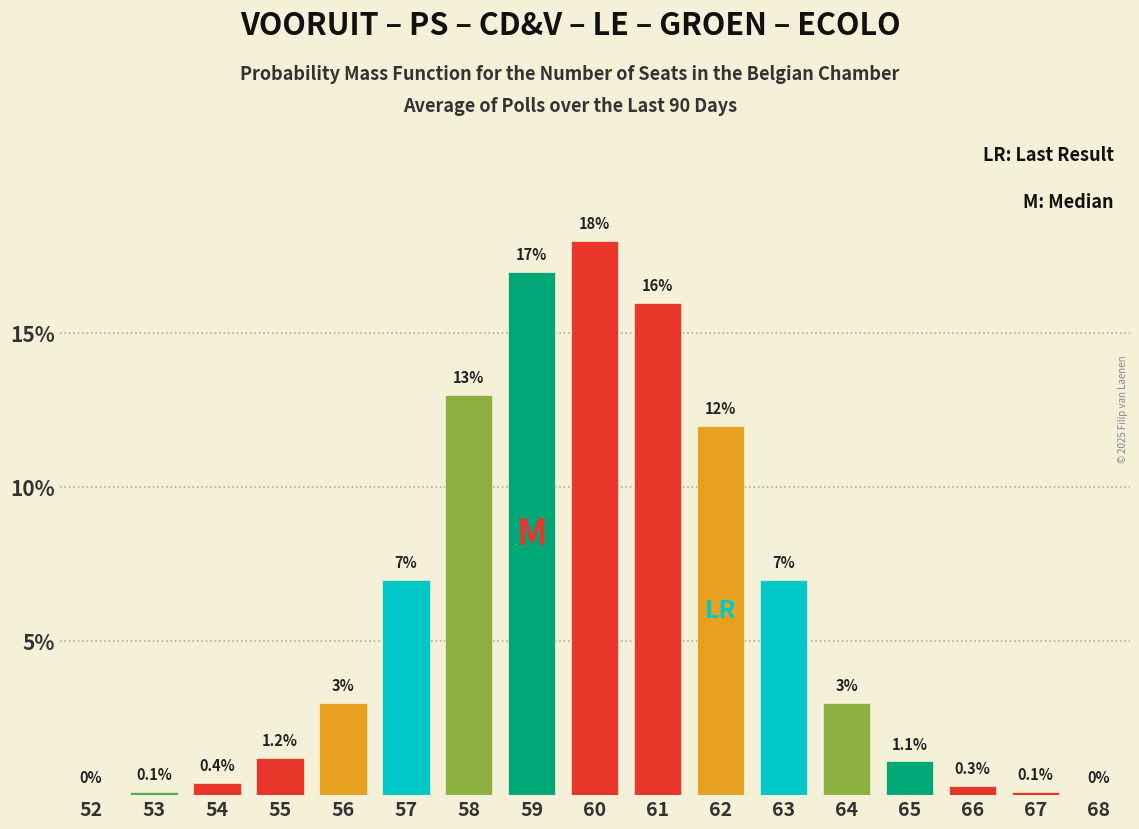

Reading left to right, extract all data points from this chart.

52=0.0	53=0.1	54=0.4	55=1.2	56=3.0	57=7.0	58=13.0	59=17.0	60=18.0	61=16.0	62=12.0	63=7.0	64=3.0	65=1.1	66=0.3	67=0.1	68=0.0